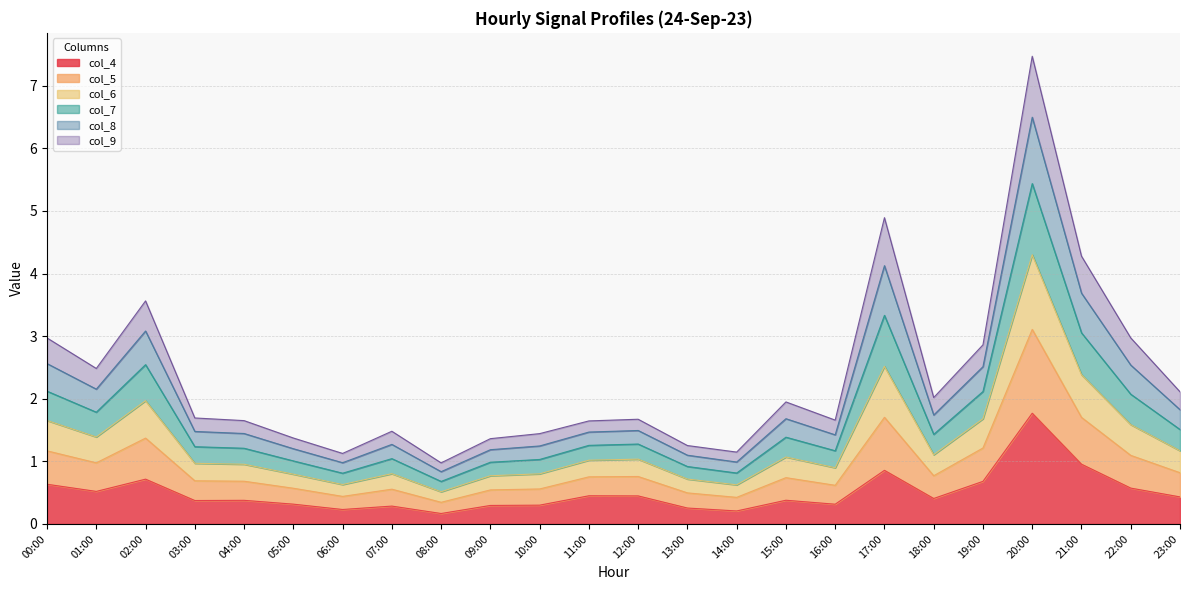

What is the value of the col_4 point at the 2nd from the left?

0.5